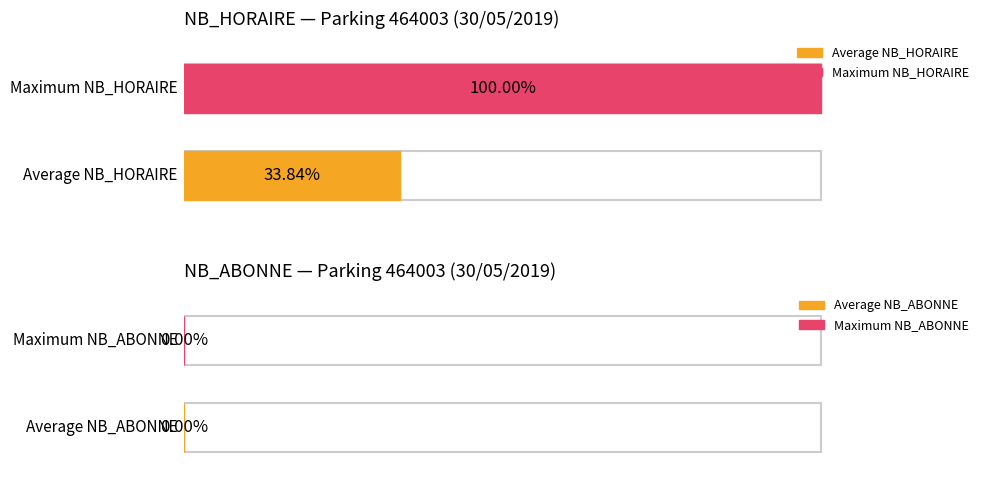

Rank the series by their average value, from highest to lowest.

NB_HORAIRE, NB_ABONNE